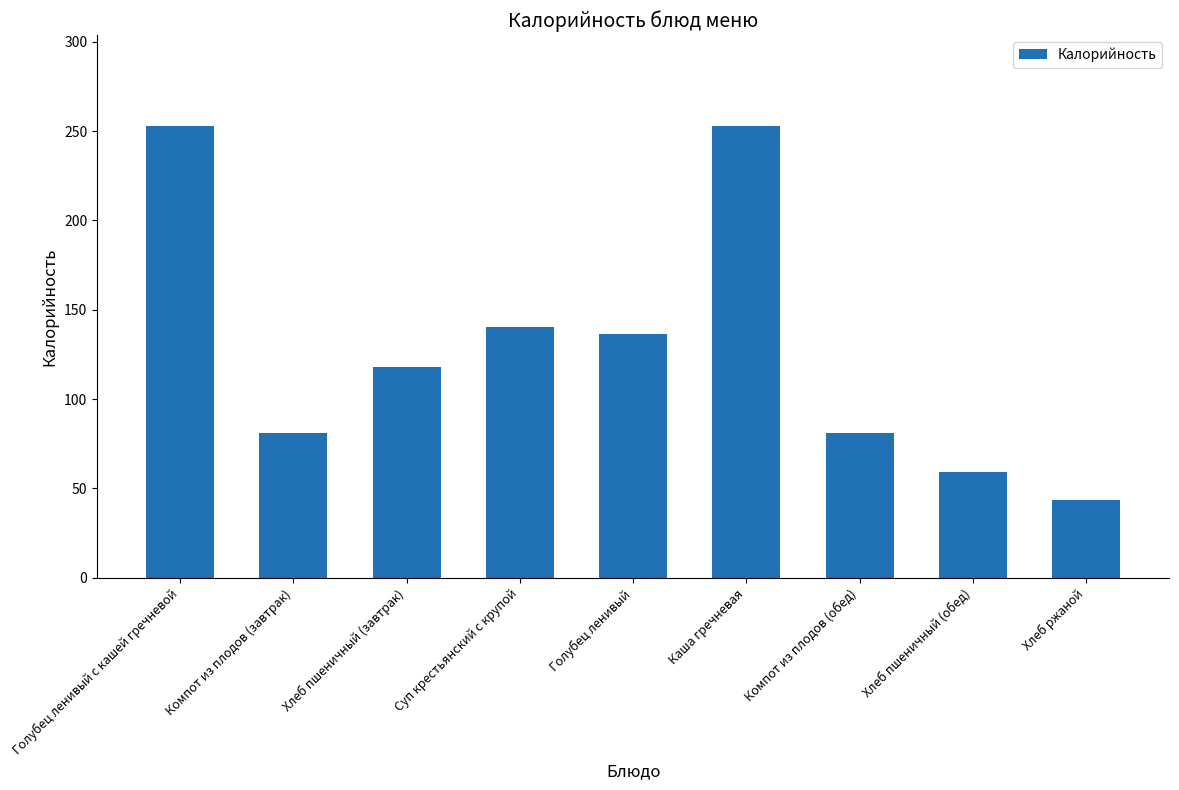

Is it true that the value at Голубец ленивый с кашей гречневой is 136.6?

False